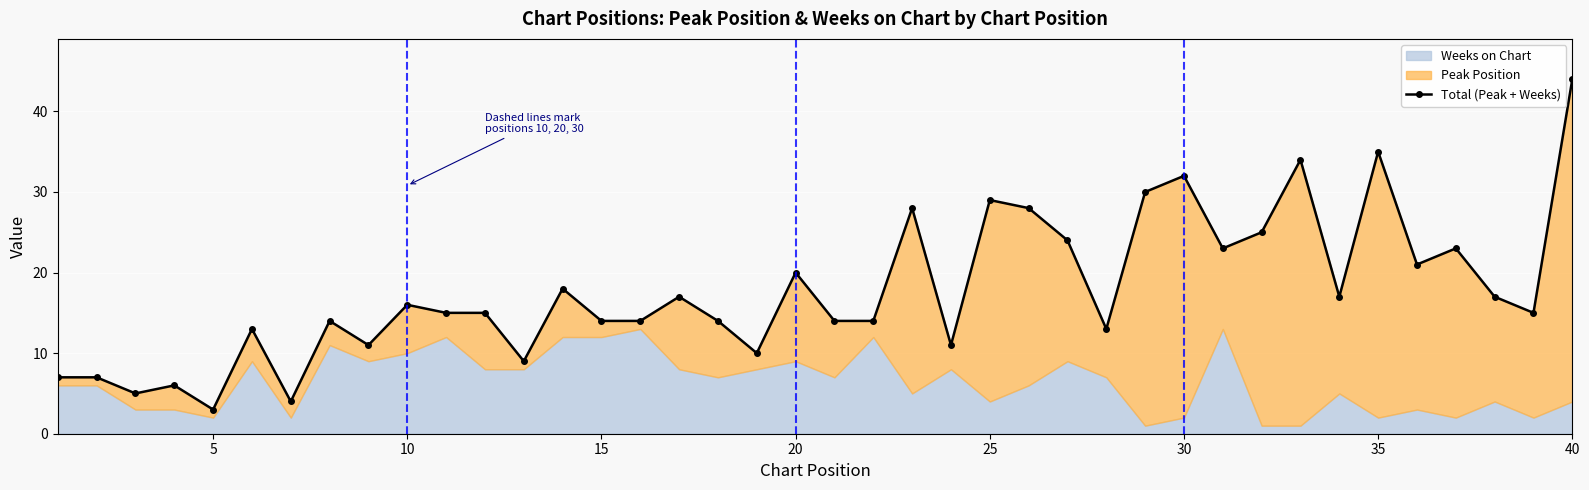

Reading right to left, transcribe all the data shown in this chart.

44	15	17	23	21	35	17	34	25	23	32	30	13	24	28	29	11	28	14	14	20	10	14	17	14	14	18	9	15	15	16	11	14	4	13	3	6	5	7	7